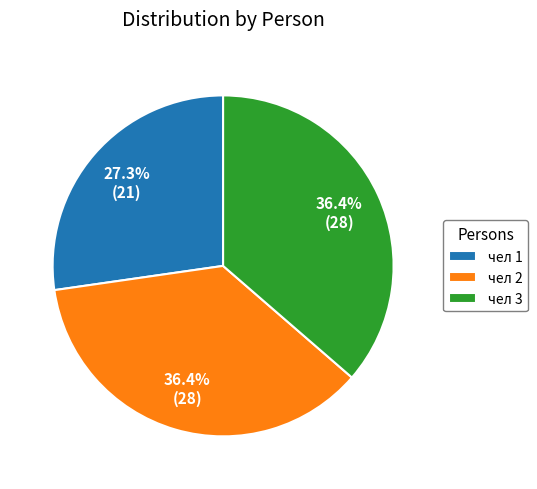

What is the smallest slice in the pie chart?

чел 1